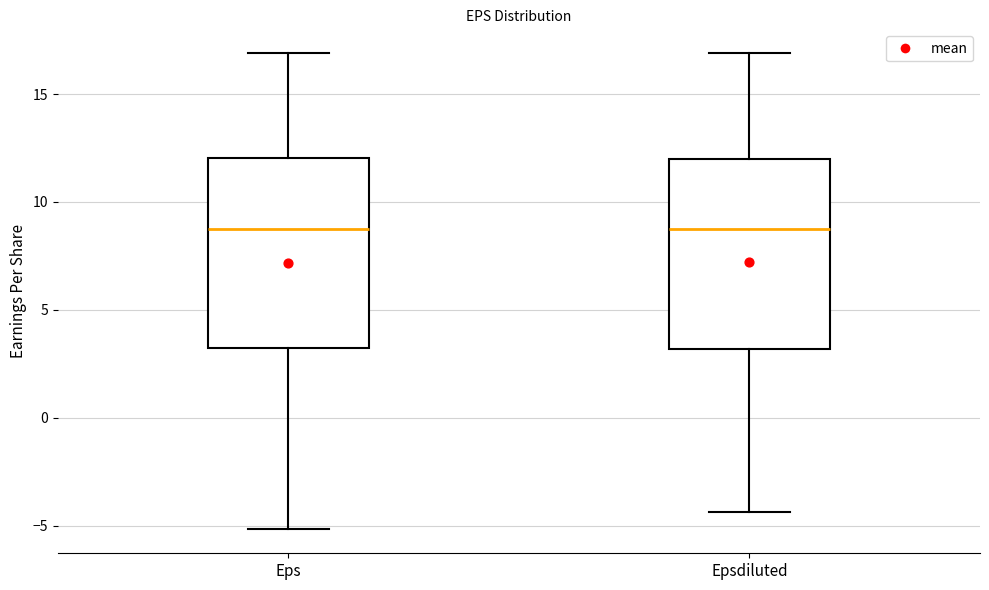

Reading left to right, transcribe this box plot: for each box, give where its median line is, the range the box spans, and where its two whiskers end, as read against the y-axis. The values are not printed on the chart, so give them approximately, as read against the axis.

Eps: median 9.0, box 3.0 to 12.0, whiskers -5.0 to 17.0
Epsdiluted: median 8.5, box 3.0 to 12.0, whiskers -4.5 to 17.0